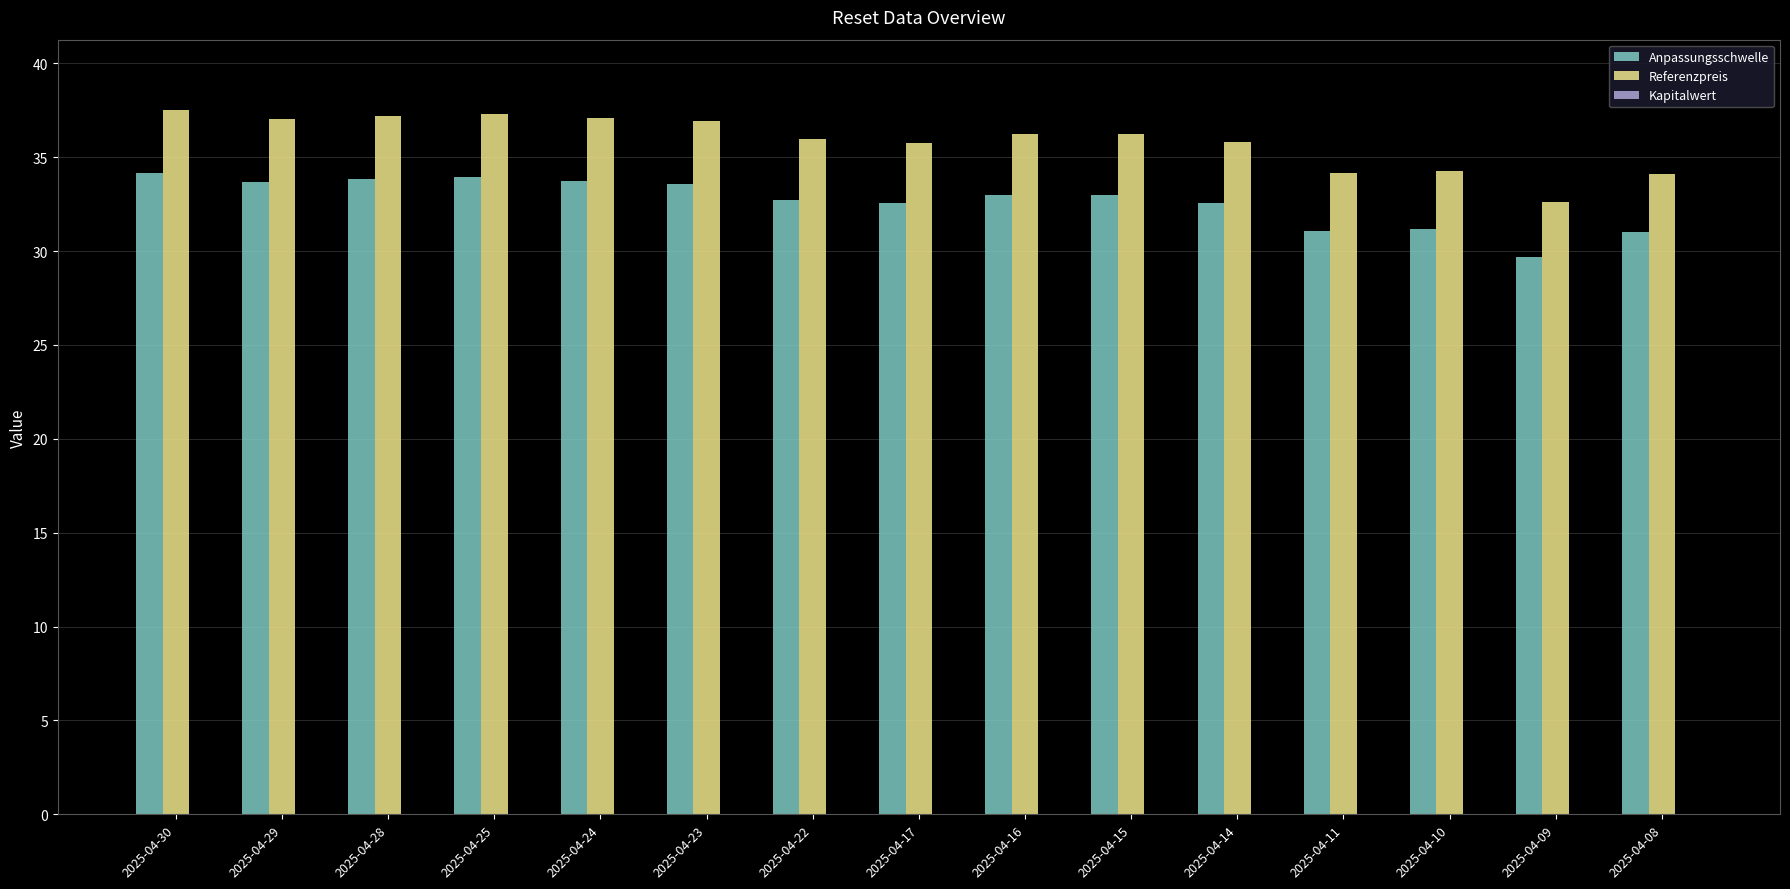

How many values in the Anpassungsschwelle series exceed 32?

11